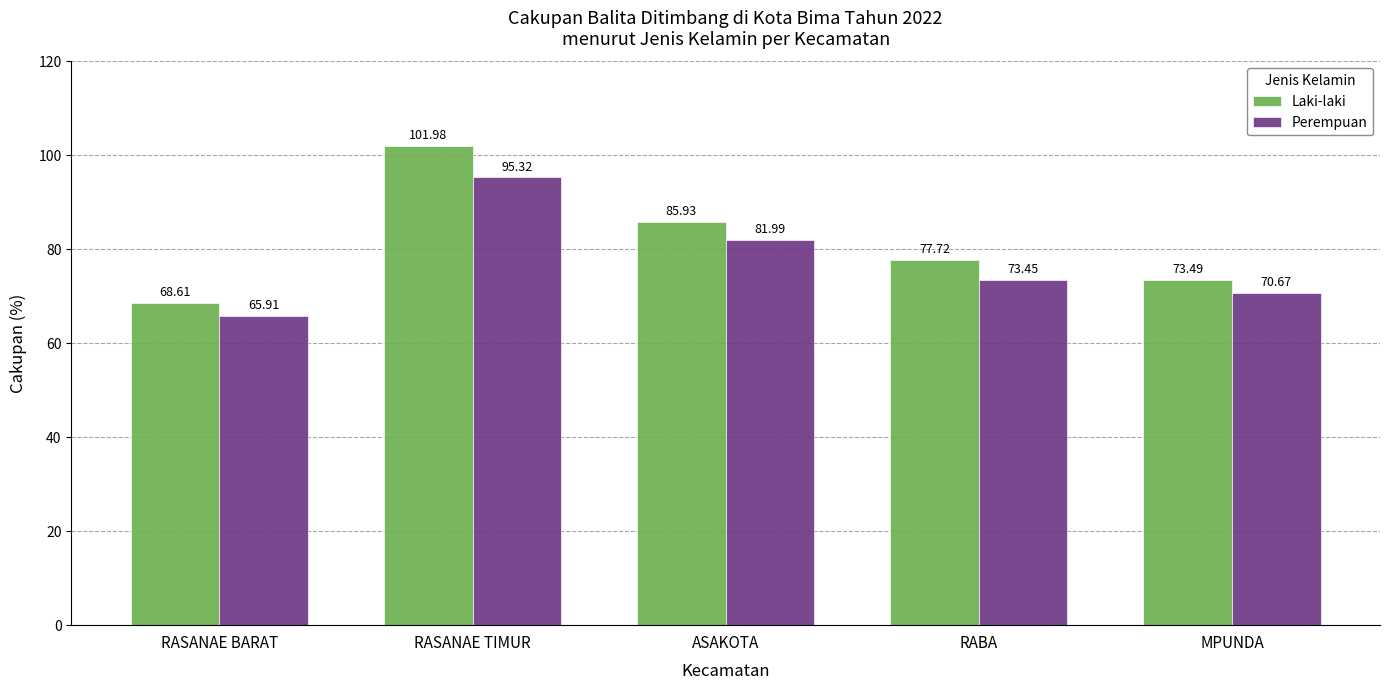

What are all the series names shown in the legend?

Laki-laki, Perempuan